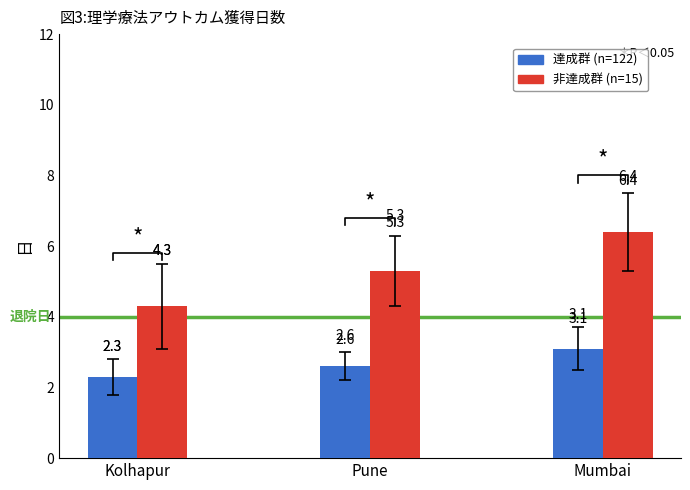

Rank the series at Mumbai from highest to lowest value.

非達成群 (n=15), 達成群 (n=122)